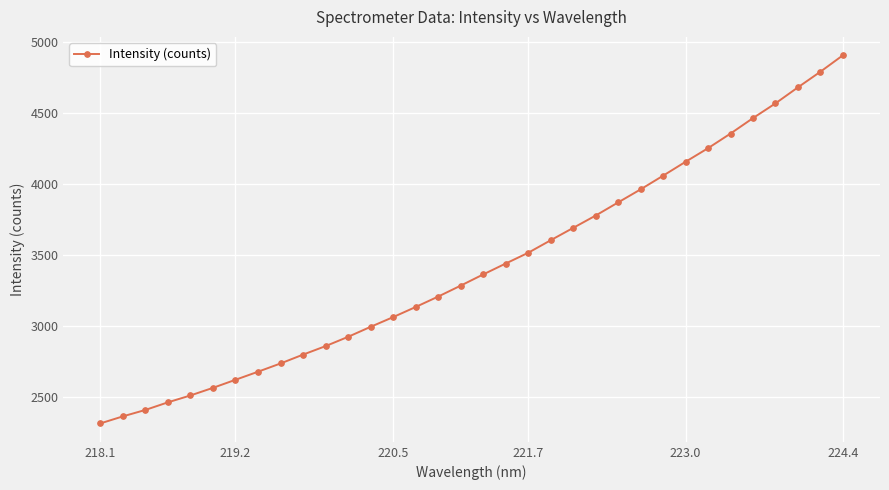

What is the value of the 5th point from the left?

2512.9